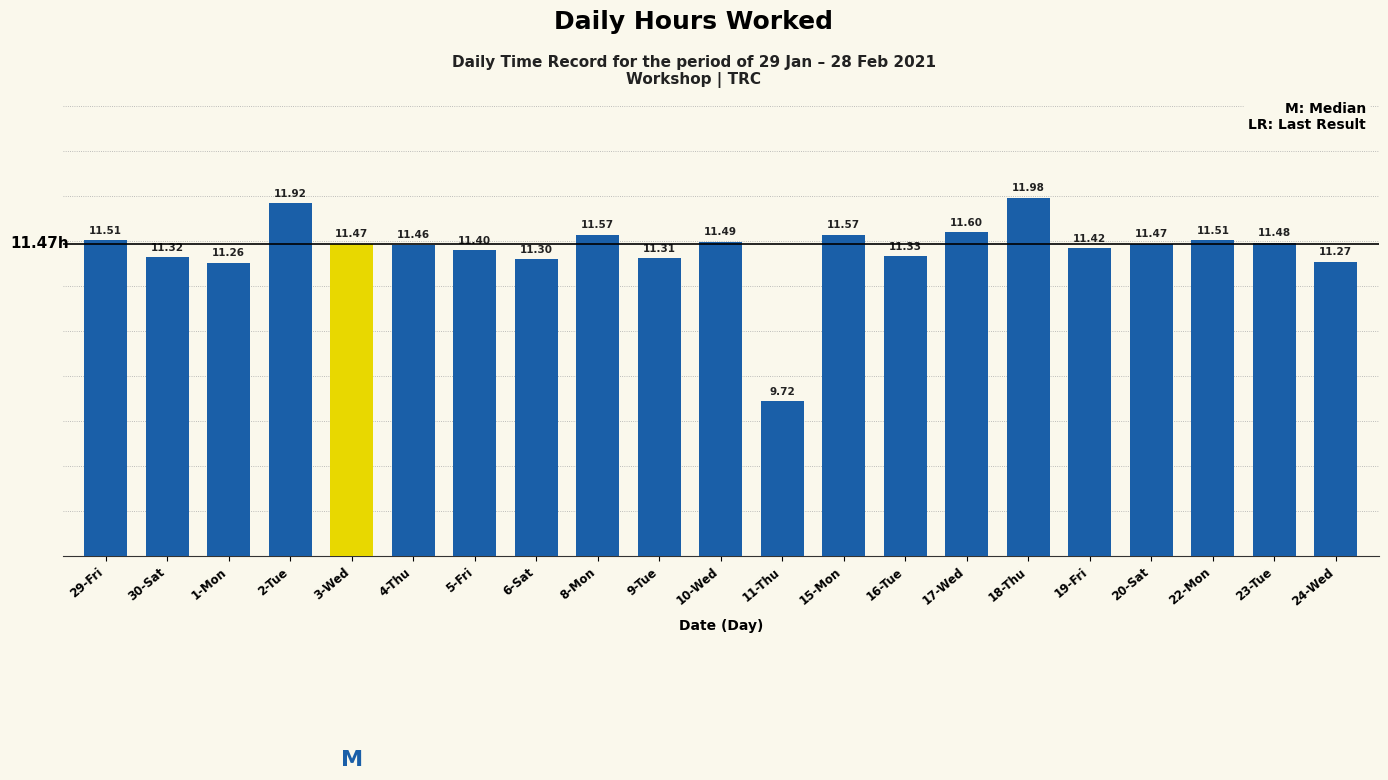

Reading left to right, extract all data points from this chart.

11.5	11.3	11.3	11.9	11.5	11.5	11.4	11.3	11.6	11.3	11.5	9.7	11.6	11.3	11.6	12.0	11.4	11.5	11.5	11.5	11.3